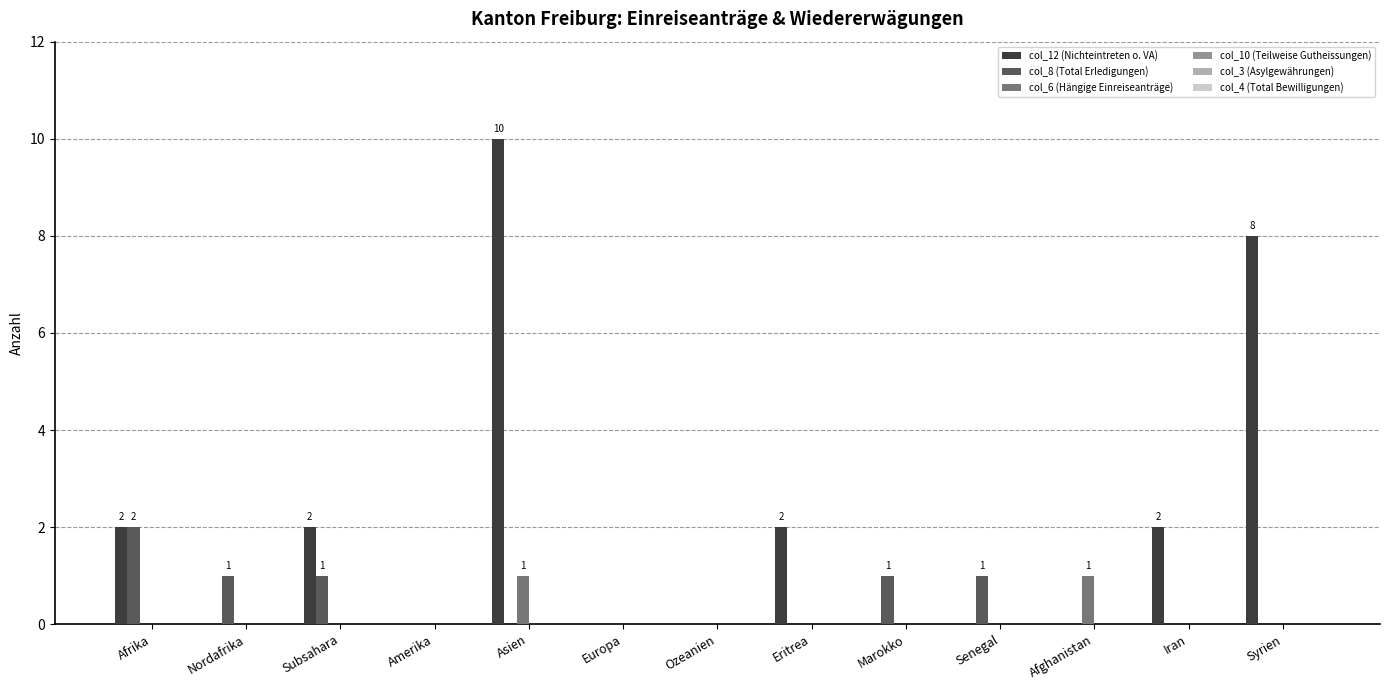

How many groups of bars are there?

13